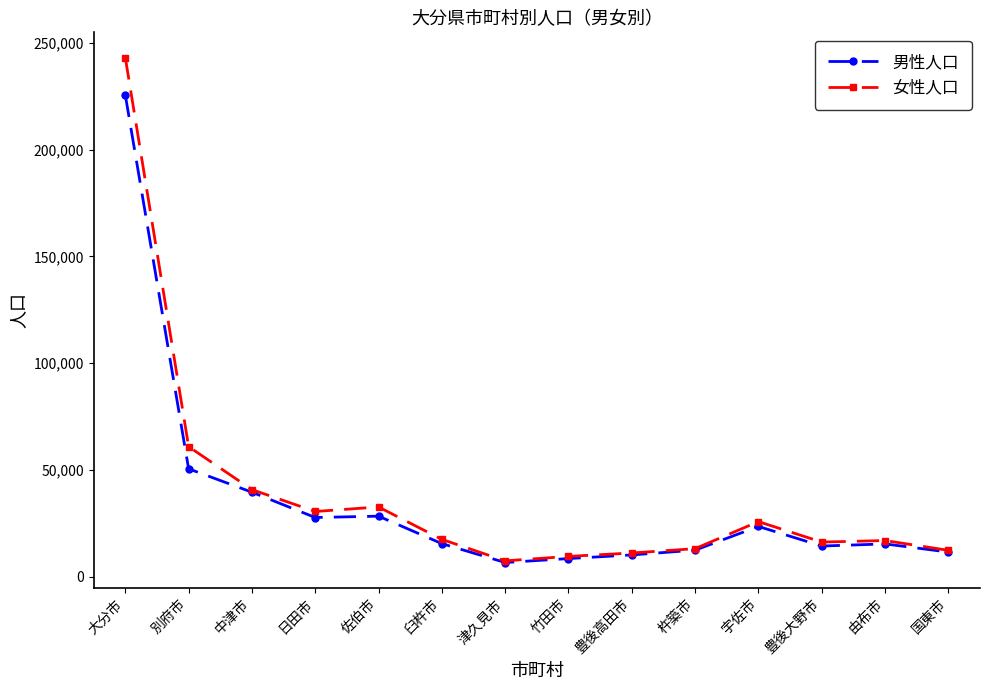

What is the label of the 11th point from the left?

宇佐市